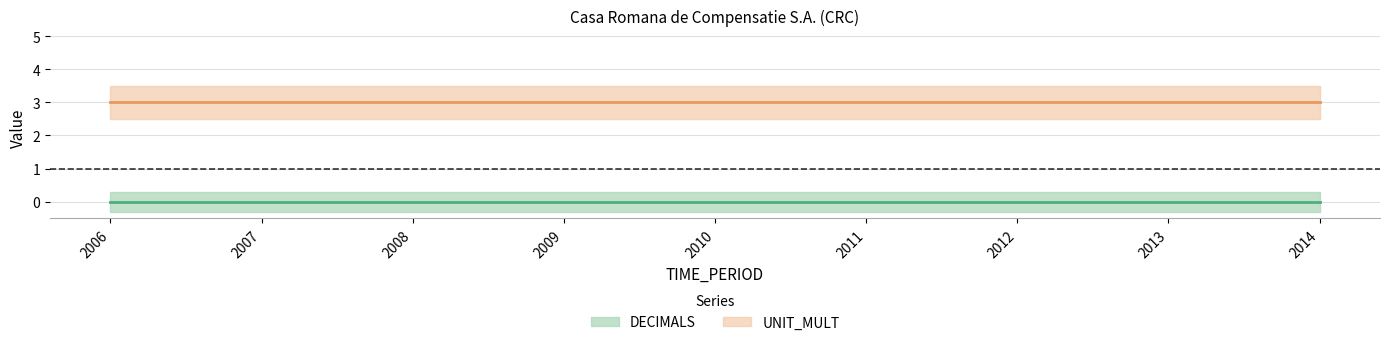

Reading right to left, transcribe all the data shown in this chart.

DECIMALS: 0	0	0	0	0	0	0	0	0
UNIT_MULT: 3	3	3	3	3	3	3	3	3